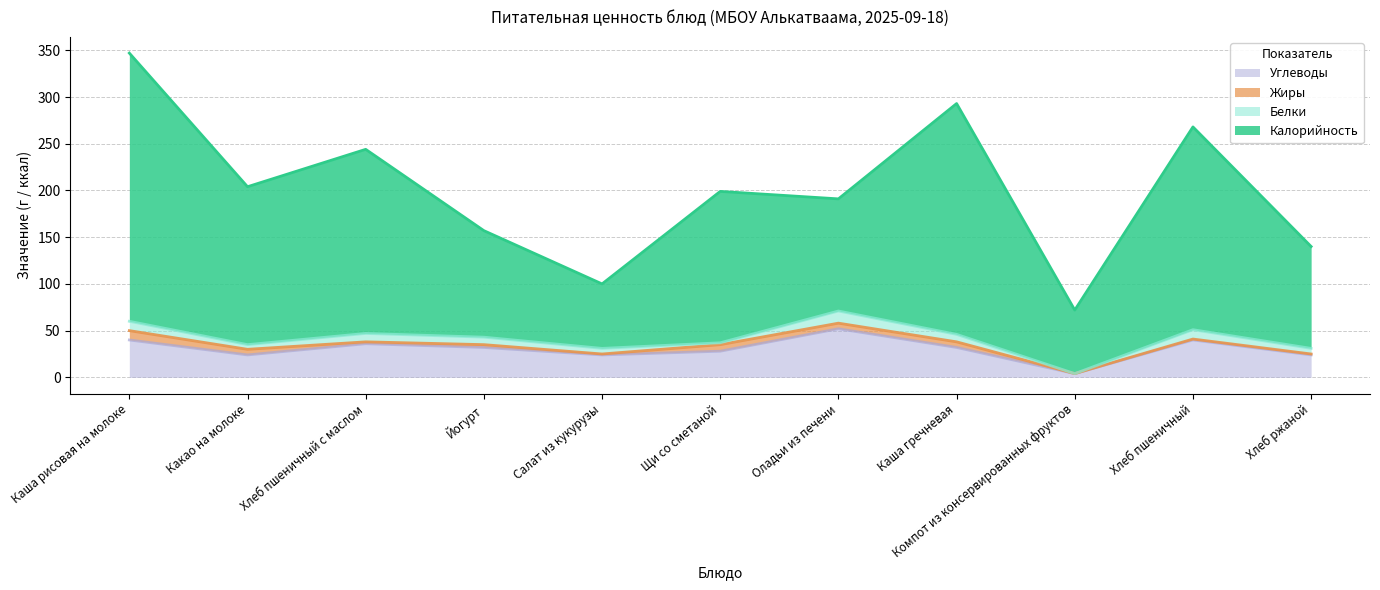

Where is Углеводы nearest to the value 28?

Щи со сметаной